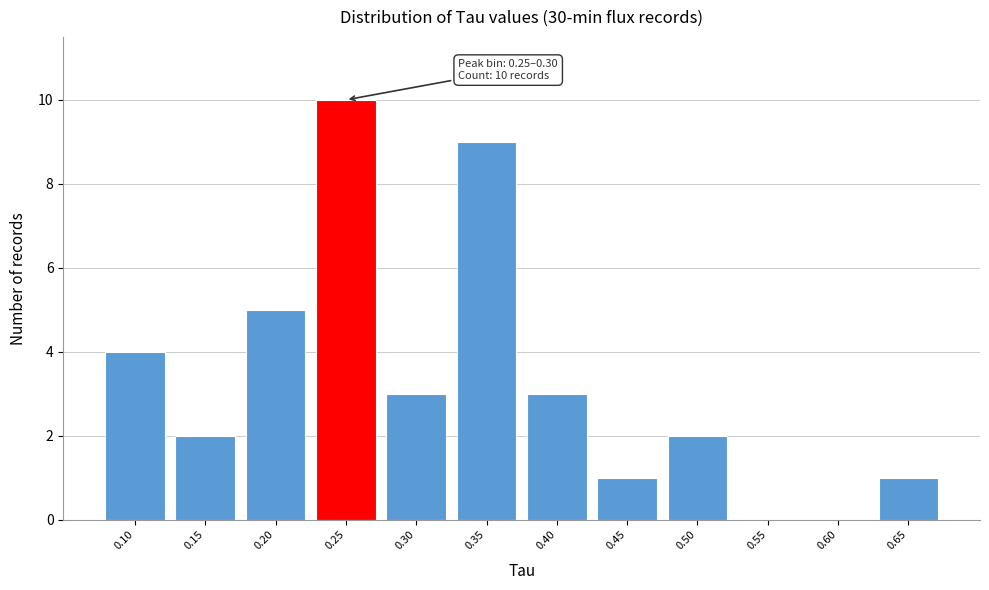

Reading left to right, transcribe all the data shown in this chart.

0.10=4	0.15=2	0.20=5	0.25=10	0.30=3	0.35=9	0.40=3	0.45=1	0.50=2	0.55=0	0.60=0	0.65=1